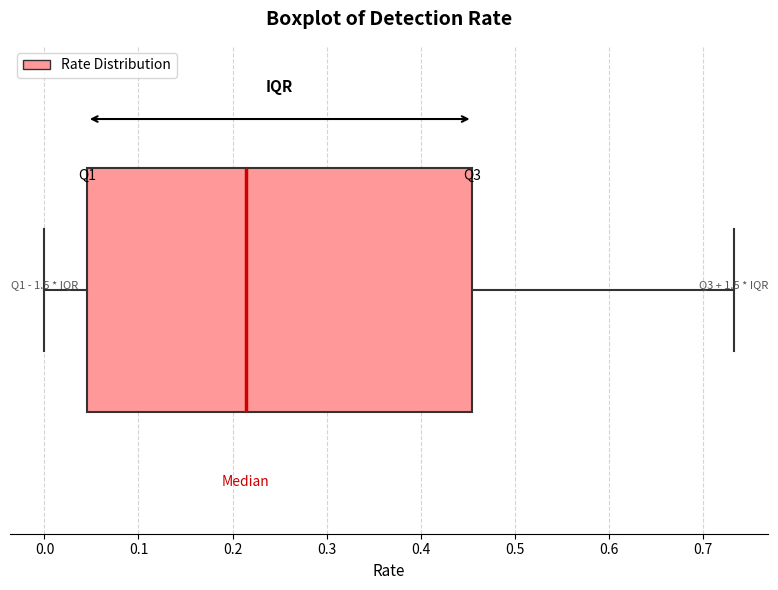

Transcribe this box plot: give where the median line is, the range the box spans, and where the two whiskers end, as read against the x-axis. The values are not printed on the chart, so give them approximately, as read against the axis.

median 0.21, box 0.05 to 0.46, whiskers 0.00 to 0.73